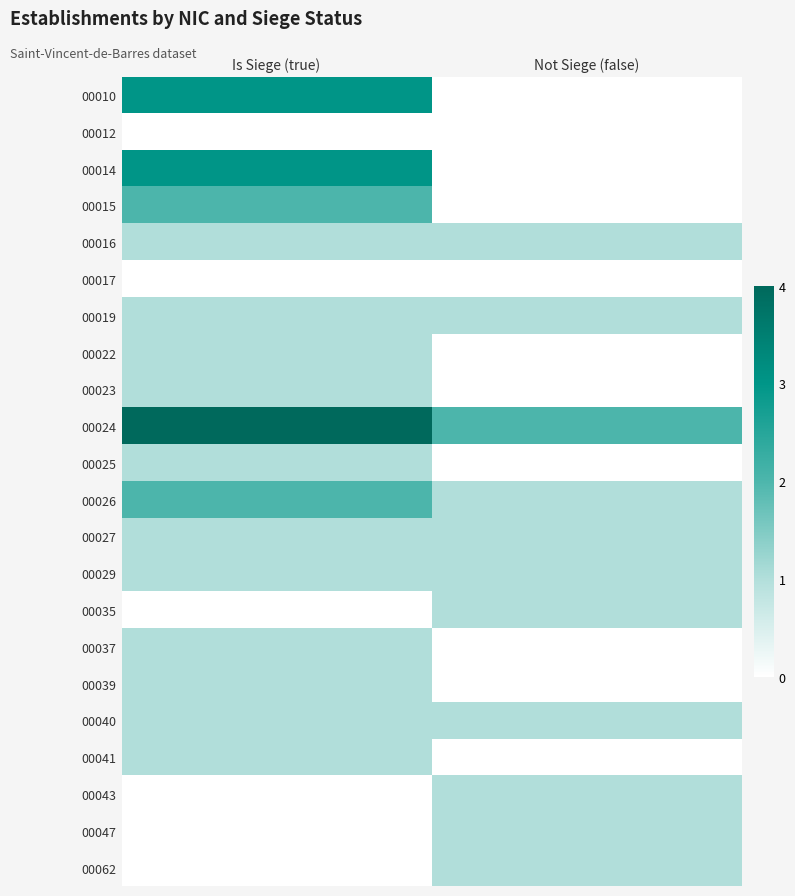

Reading right to left, extract all data points from this chart.

00010: Not Siege (false)=0	Is Siege (true)=3
00012: Not Siege (false)=0	Is Siege (true)=0
00014: Not Siege (false)=0	Is Siege (true)=3
00015: Not Siege (false)=0	Is Siege (true)=2
00016: Not Siege (false)=1	Is Siege (true)=1
00017: Not Siege (false)=0	Is Siege (true)=0
00019: Not Siege (false)=1	Is Siege (true)=1
00022: Not Siege (false)=0	Is Siege (true)=1
00023: Not Siege (false)=0	Is Siege (true)=1
00024: Not Siege (false)=2	Is Siege (true)=4
00025: Not Siege (false)=0	Is Siege (true)=1
00026: Not Siege (false)=1	Is Siege (true)=2
00027: Not Siege (false)=1	Is Siege (true)=1
00029: Not Siege (false)=1	Is Siege (true)=1
00035: Not Siege (false)=1	Is Siege (true)=0
00037: Not Siege (false)=0	Is Siege (true)=1
00039: Not Siege (false)=0	Is Siege (true)=1
00040: Not Siege (false)=1	Is Siege (true)=1
00041: Not Siege (false)=0	Is Siege (true)=1
00043: Not Siege (false)=1	Is Siege (true)=0
00047: Not Siege (false)=1	Is Siege (true)=0
00062: Not Siege (false)=1	Is Siege (true)=0